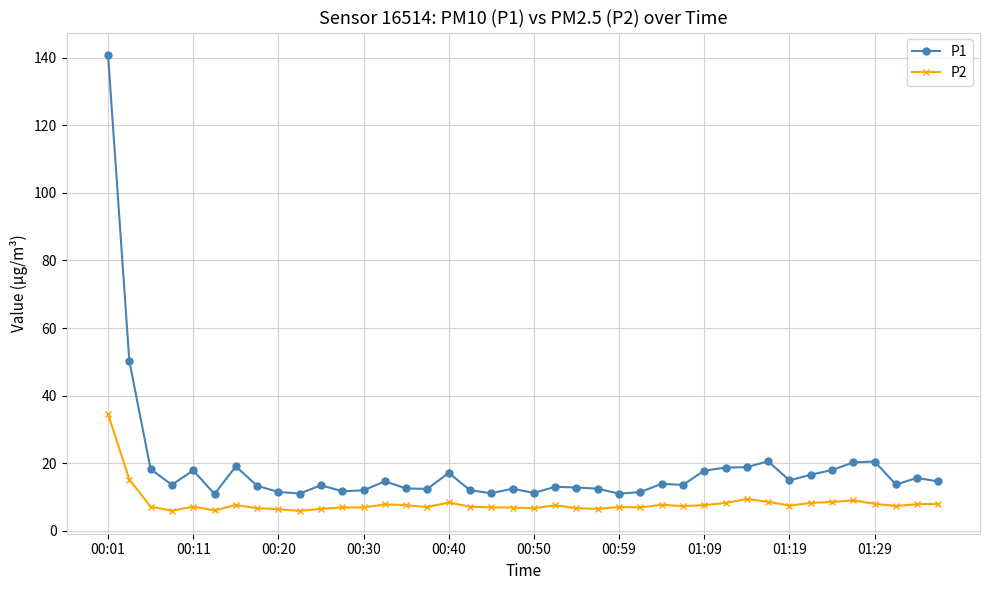

What is the sum of all P2 values?

328.9